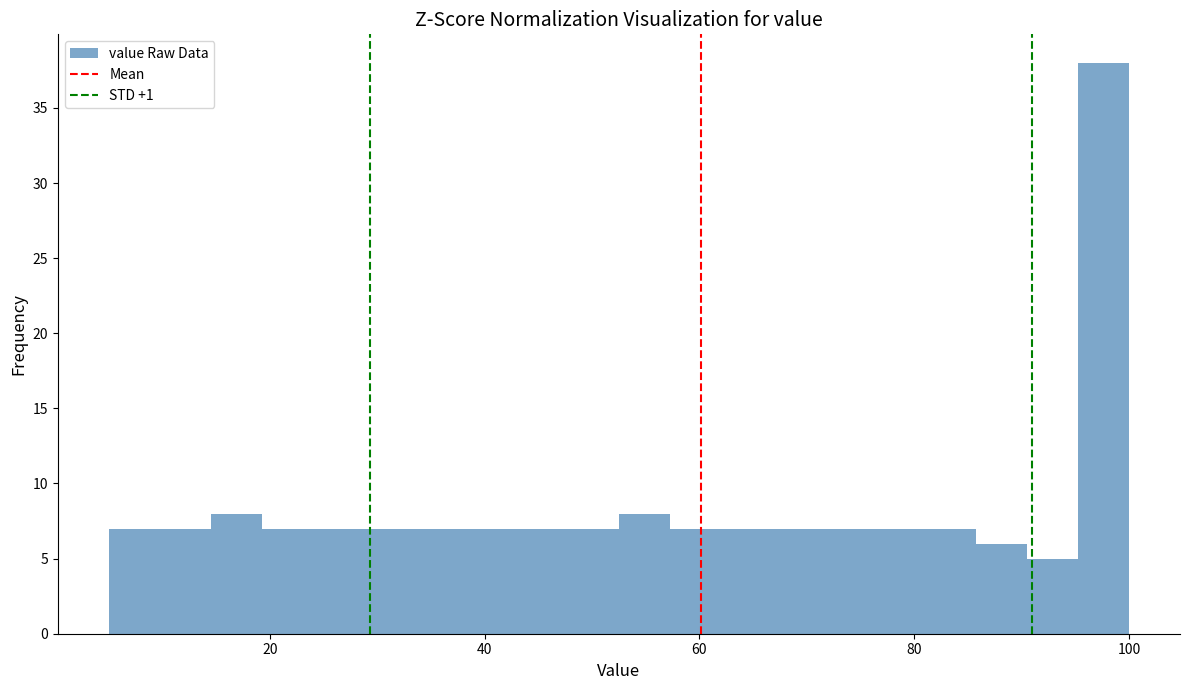

Around what value on the x-axis is the tallest bar? Give the approximate position of its centre, as read against the axis.

98